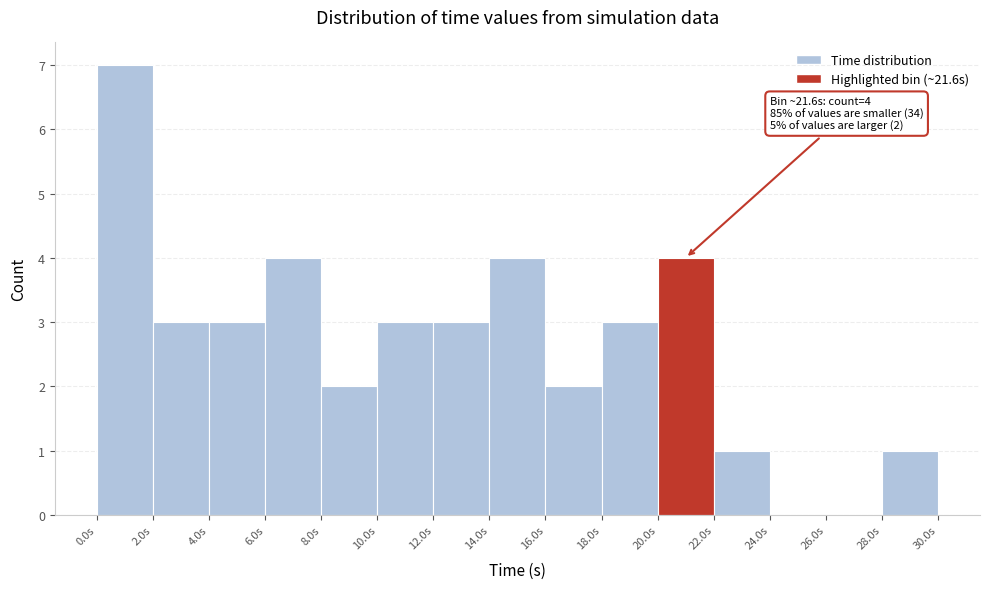

Which range on the x-axis has the tallest bar?

0 to 2